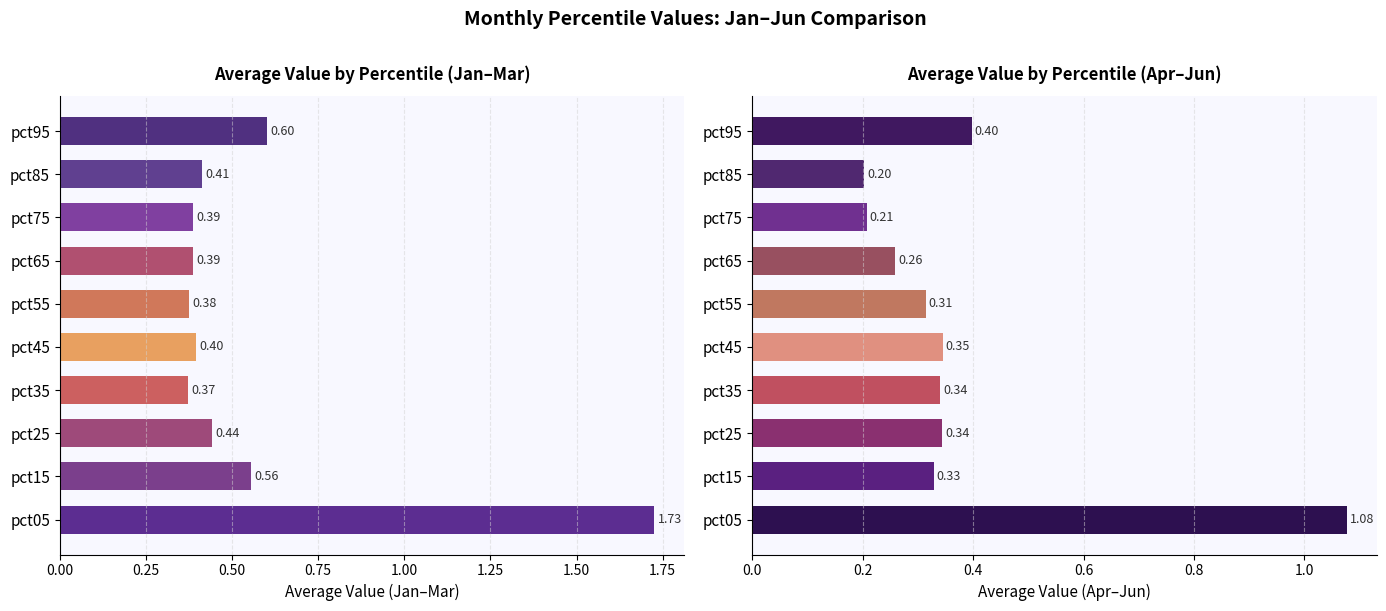

Which has a higher value, pct95 or pct25?

pct95